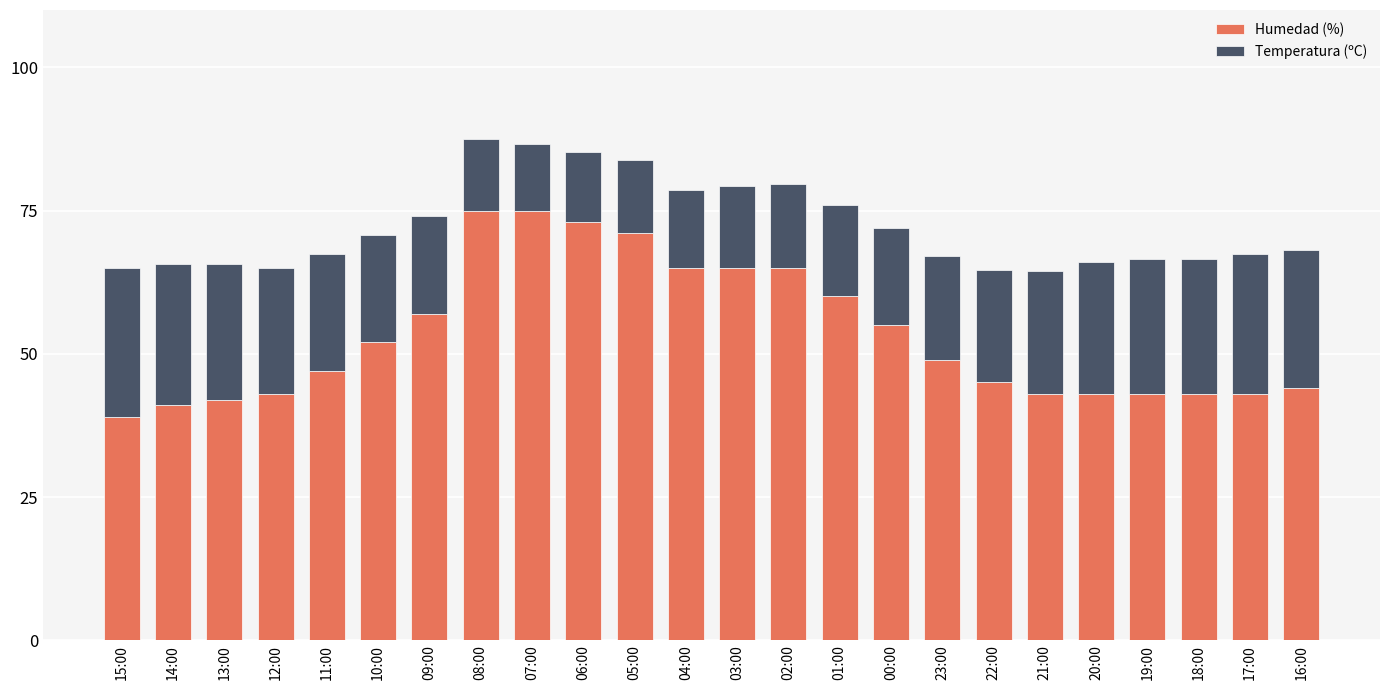

What is the highest value of the Humedad (%) series?

75.0